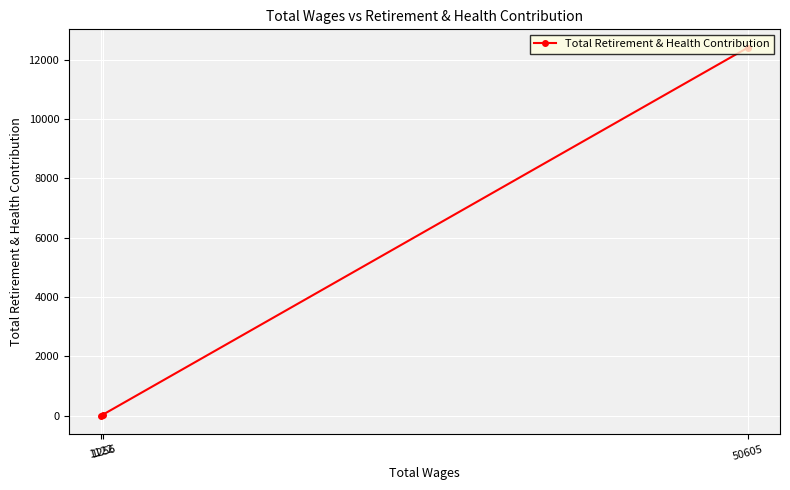

What is the difference between the maximum and second lowest values?

12359